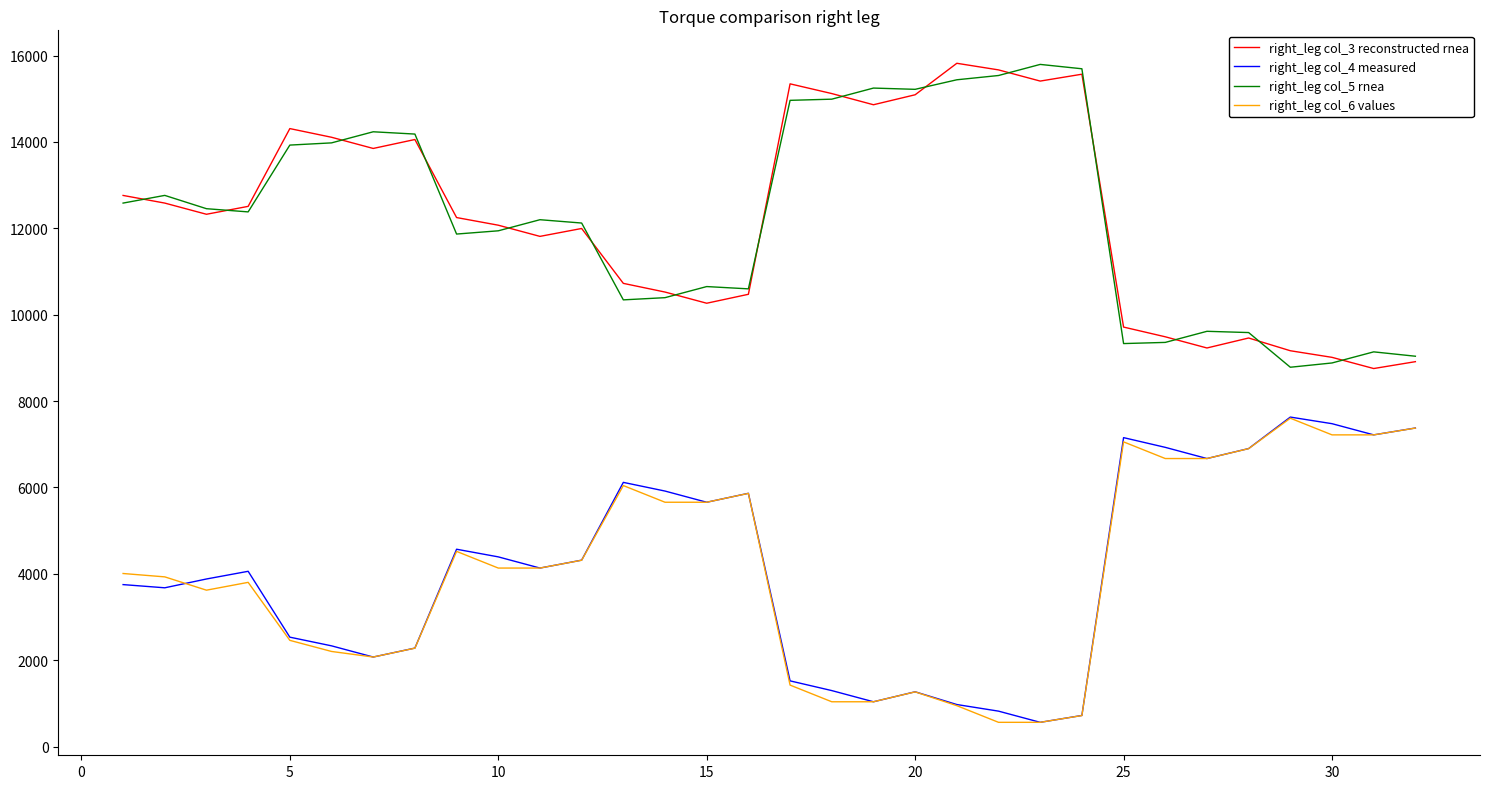

What is the greatest value displayed?

15821